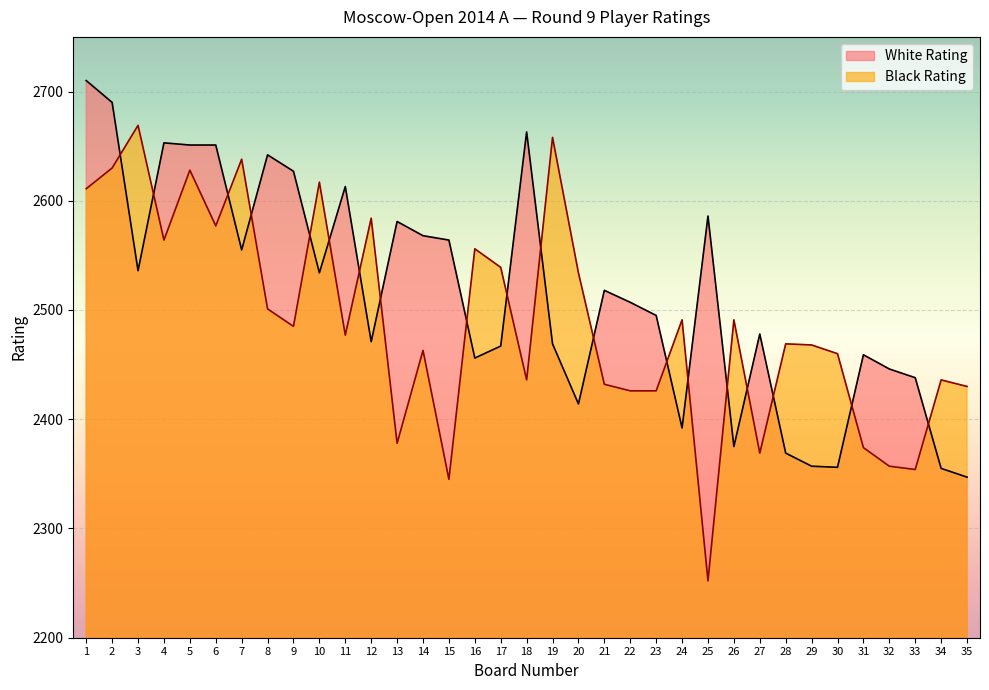

What is the difference between the highest and lowest values at 13?

203